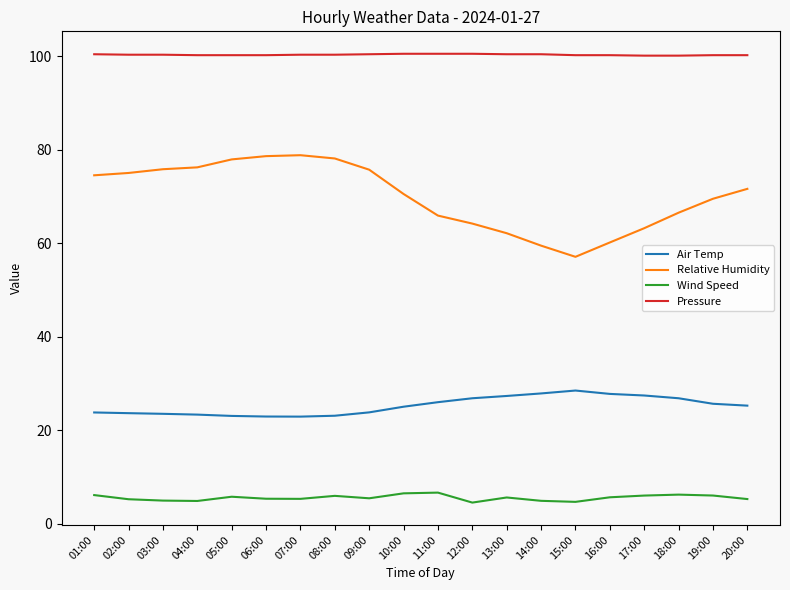

Count the number of categories in the chart.

20